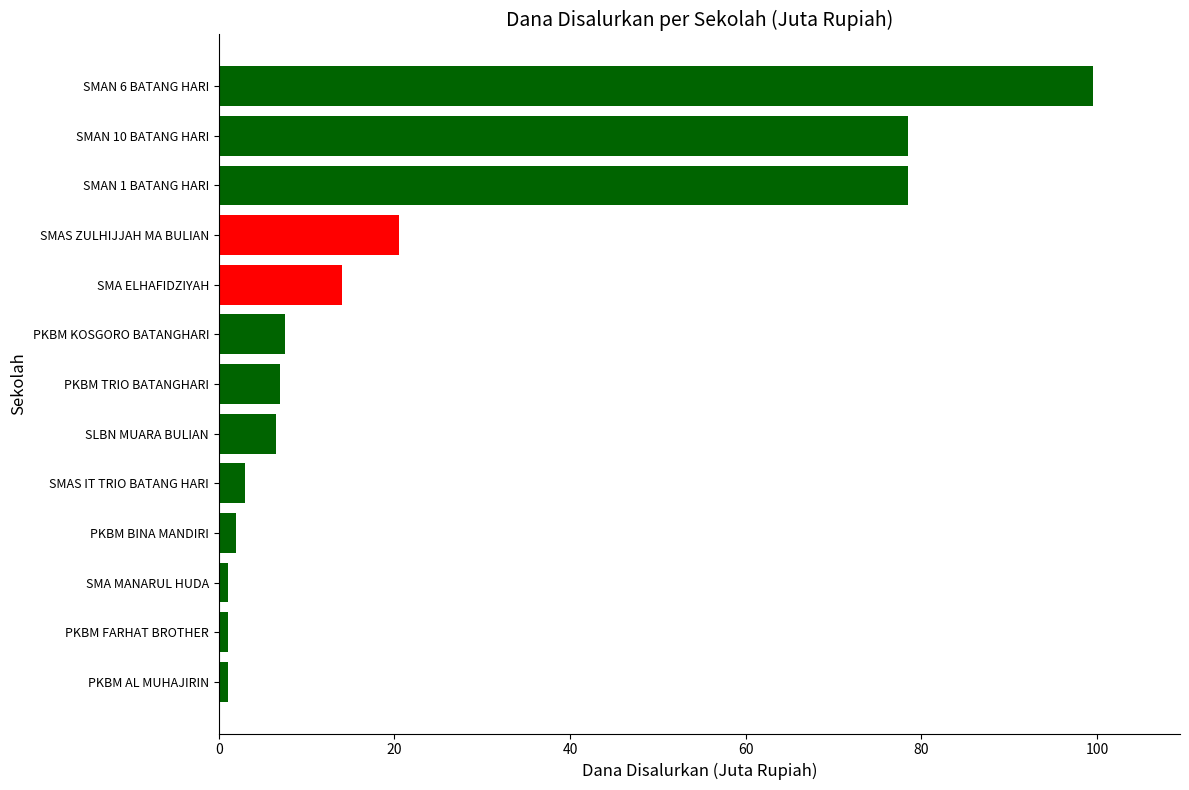

True or false: the data shows 3.0 at SMAS IT TRIO BATANG HARI.

True